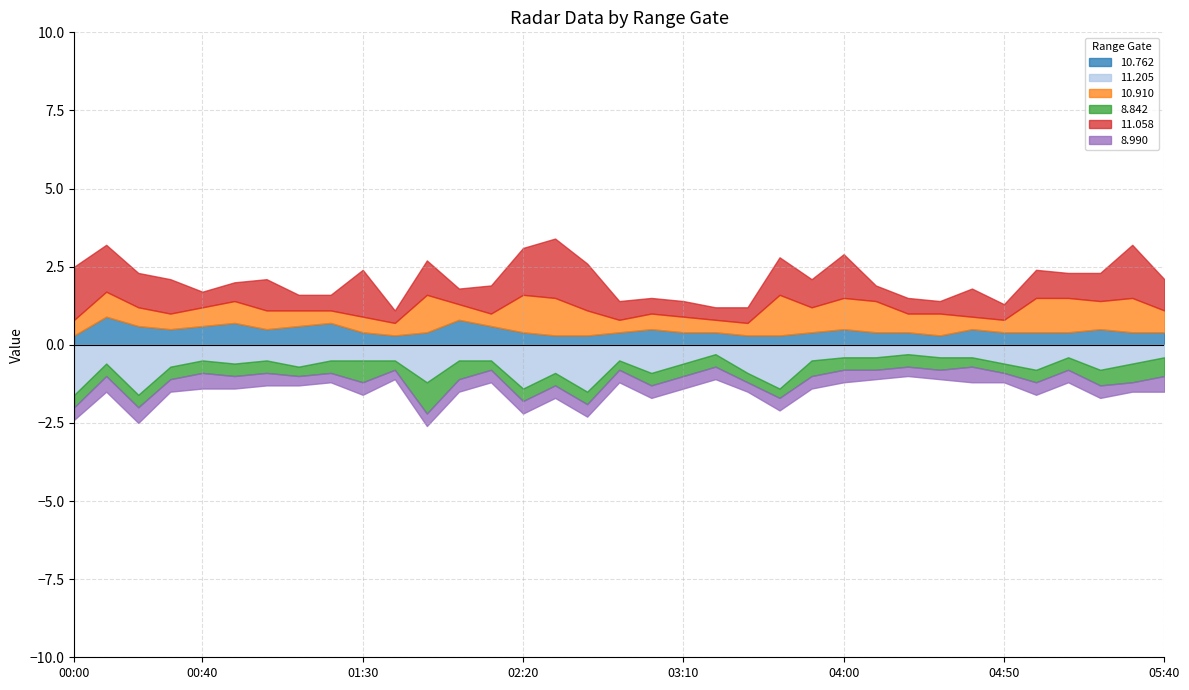

The 8.990 series shows 0.1 at 01:50. True or false?

False